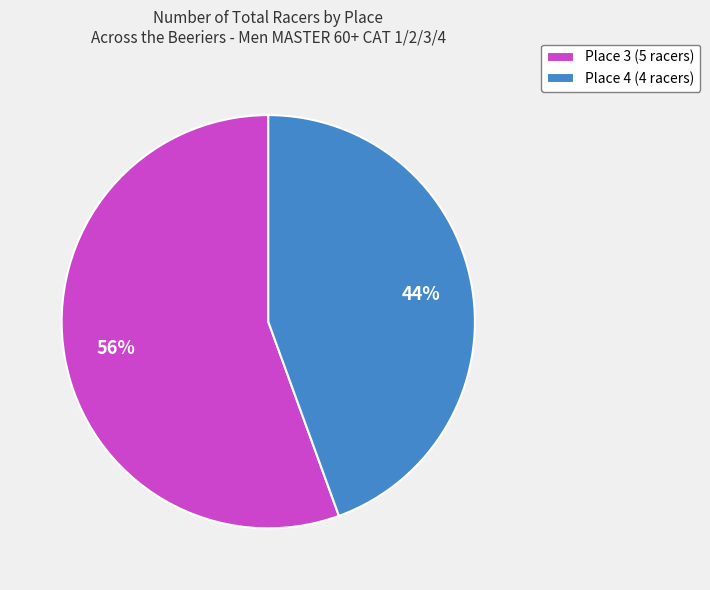

Between Place 3 and Place 4, which is larger?

Place 3